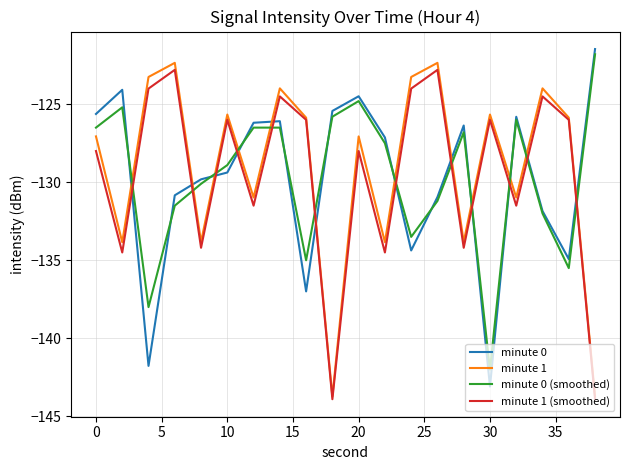

Which series ends up on top after the final intersection of minute 0 and minute 1?

minute 0